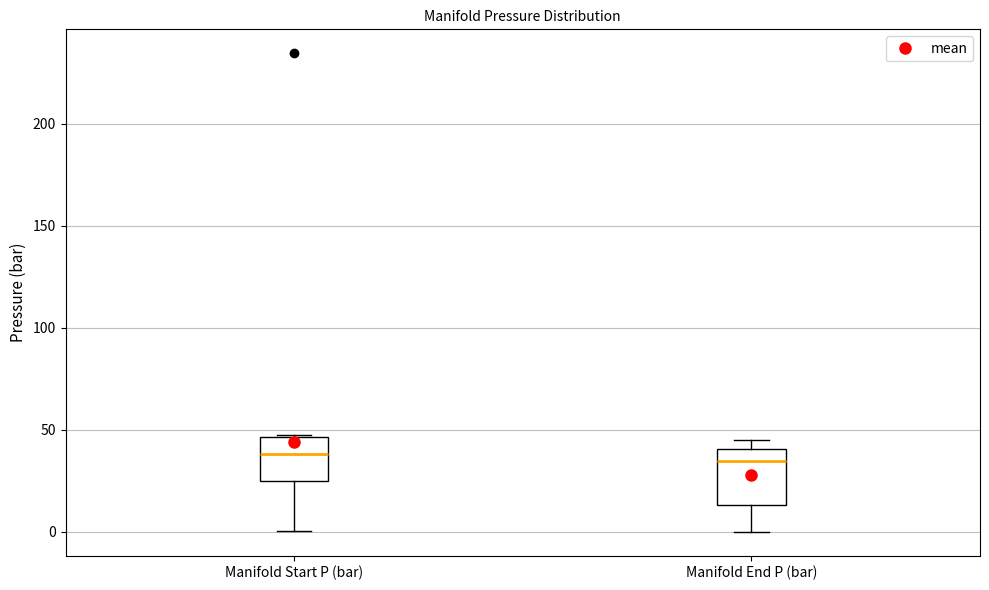

Reading left to right, transcribe this box plot: for each box, give where its median line is, the range the box spans, and where its two whiskers end, as read against the y-axis. The values are not printed on the chart, so give them approximately, as read against the axis.

Manifold Start P (bar): median 40, box 25 to 45, whiskers 0 to 45
Manifold End P (bar): median 35, box 15 to 40, whiskers 0 to 45